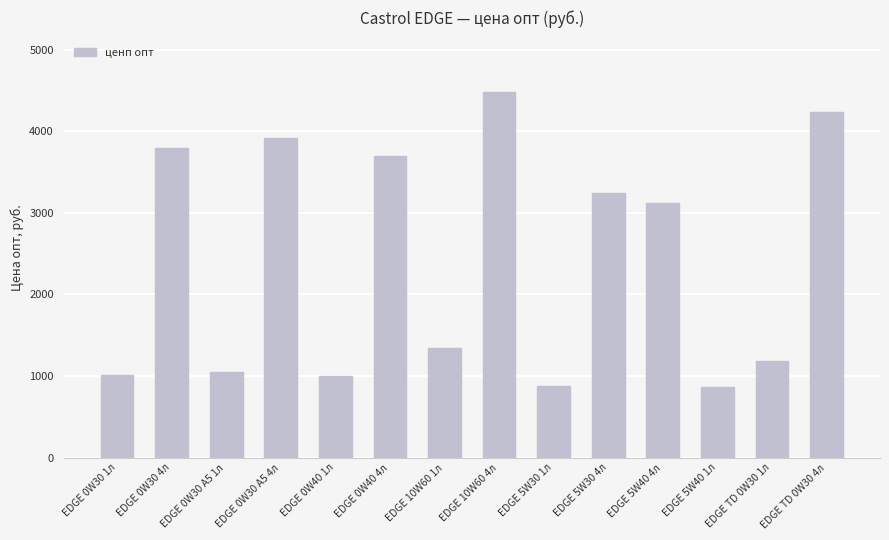

The value at EDGE 5W30 1л is 878.0. True or false?

True